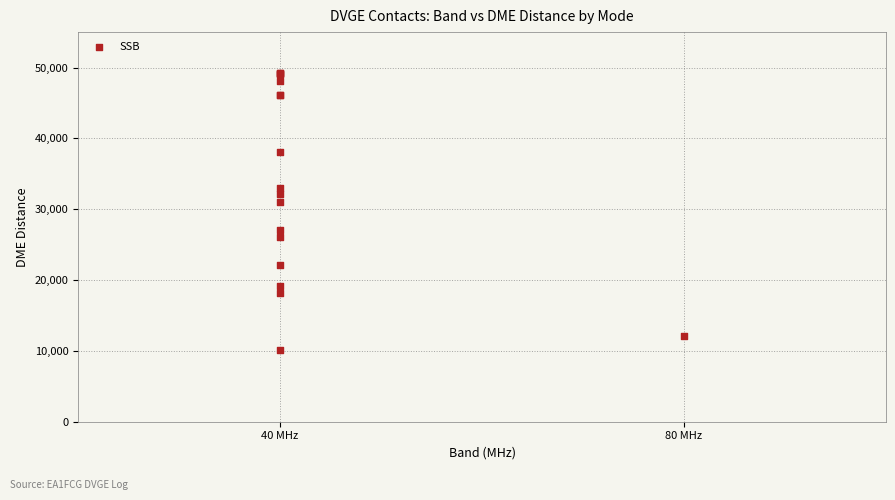

What Y value in the scatter plot is closest to 29682?

31024